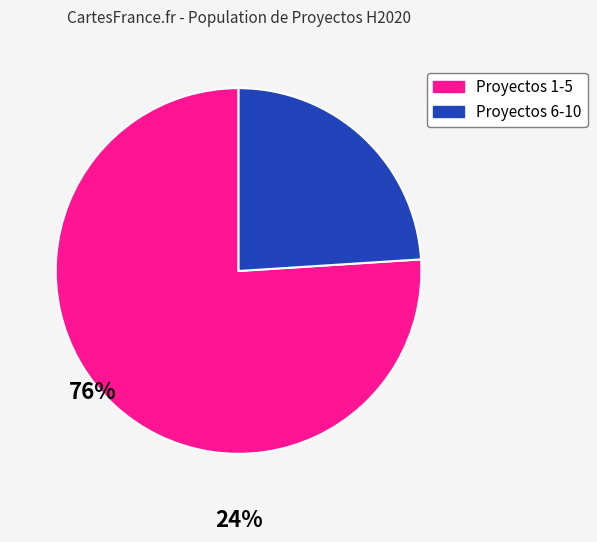

Is there any slice that represents more than half of the pie?

Yes